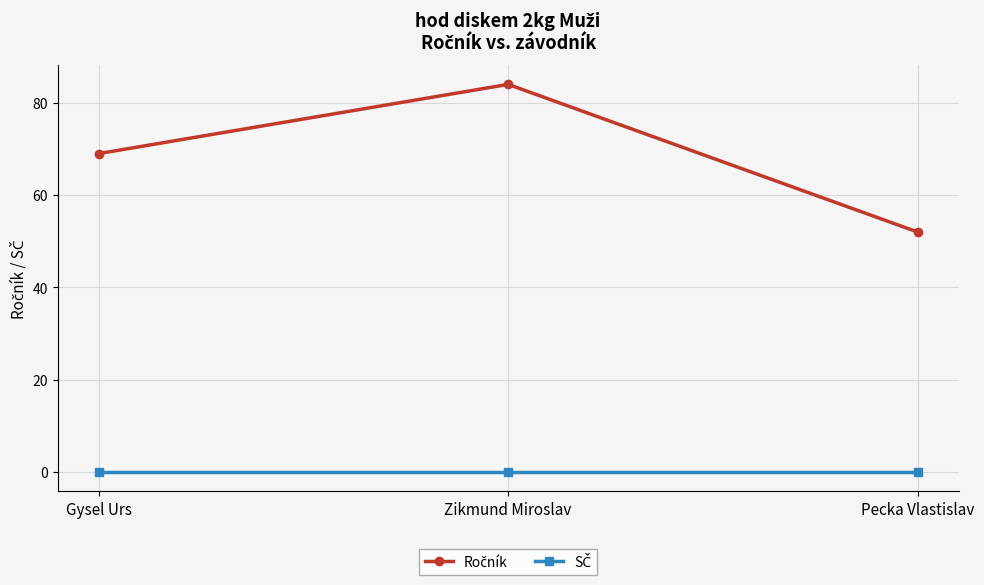

What is the spread (max minus min) of values at Gysel Urs?

69